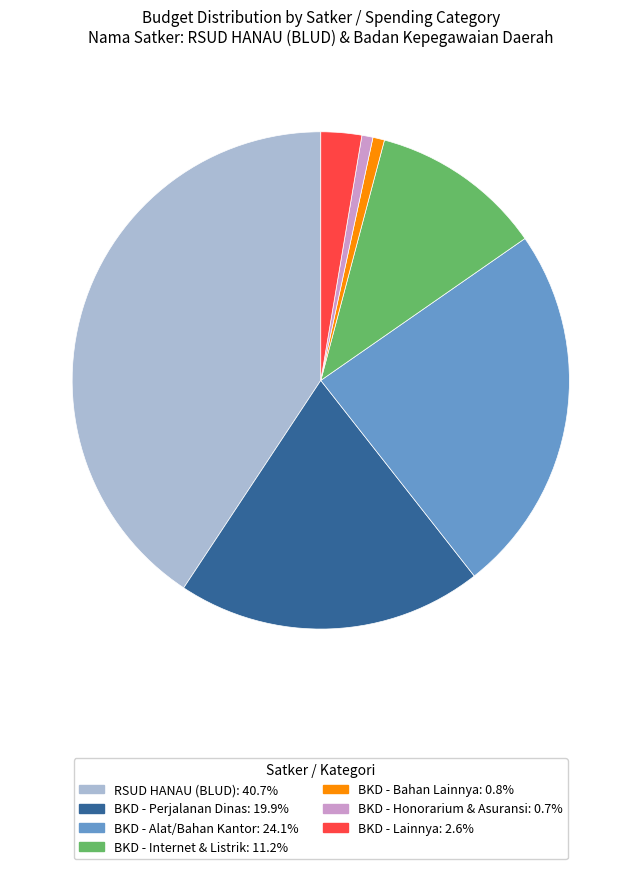

Does any single category account for the majority?

No